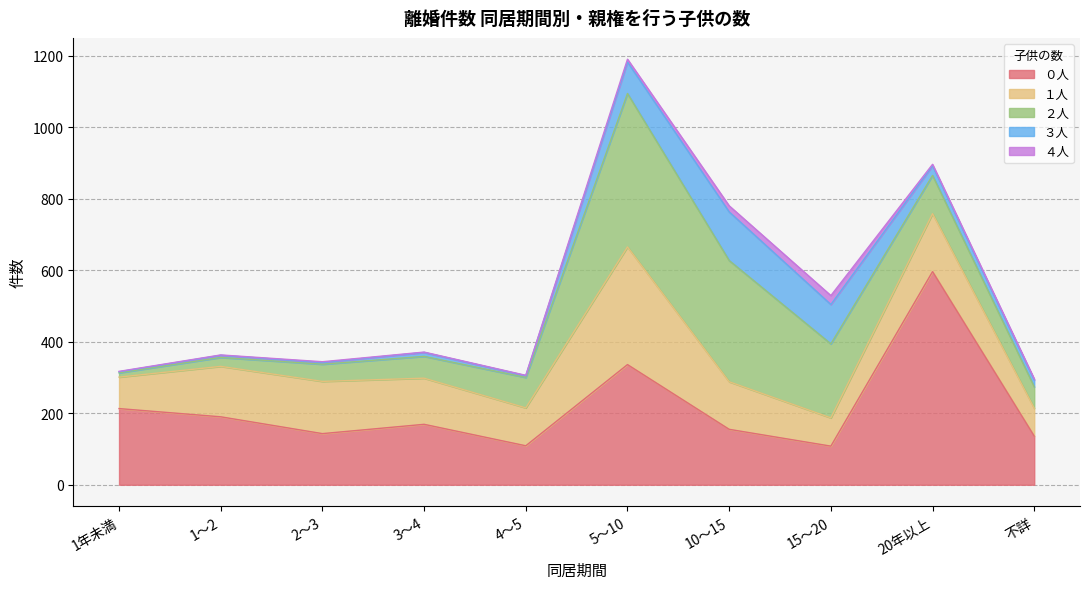

Rank the categories by ２人 value from lowest to highest.

1年未満, 1～2, 2～3, 不詳, 3～4, 4～5, 20年以上, 15～20, 10～15, 5～10